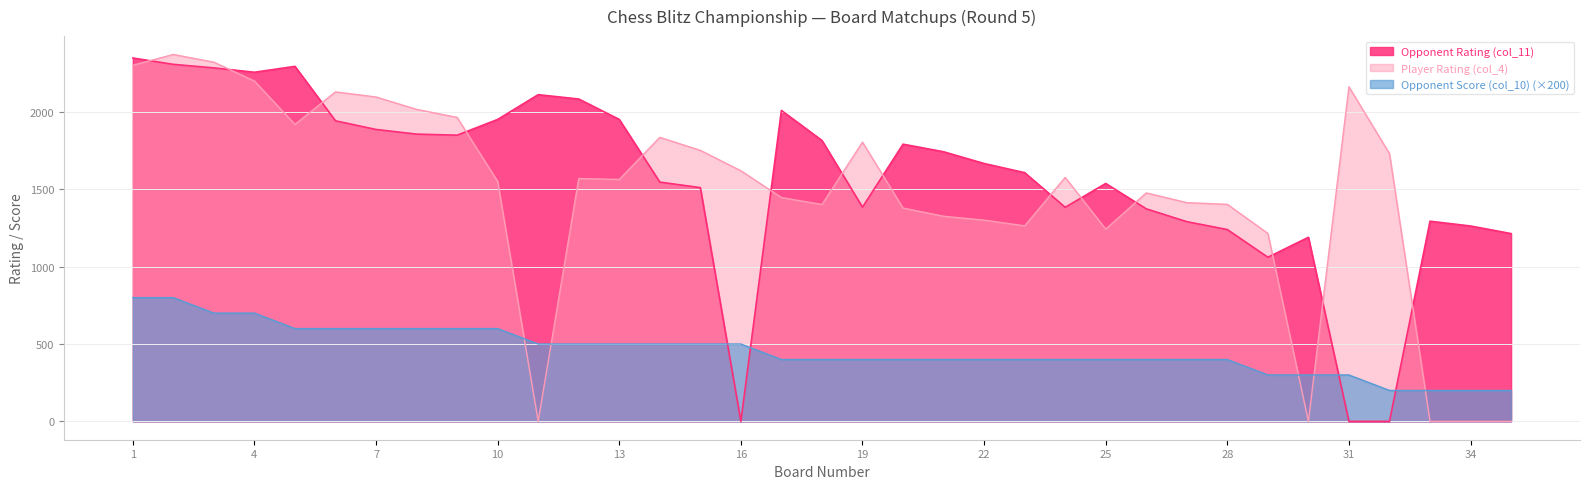

List the series in order of their peak value, highest first.

Player Rating (col_4), Opponent Rating (col_11), Opponent Score (col_10) (×200)